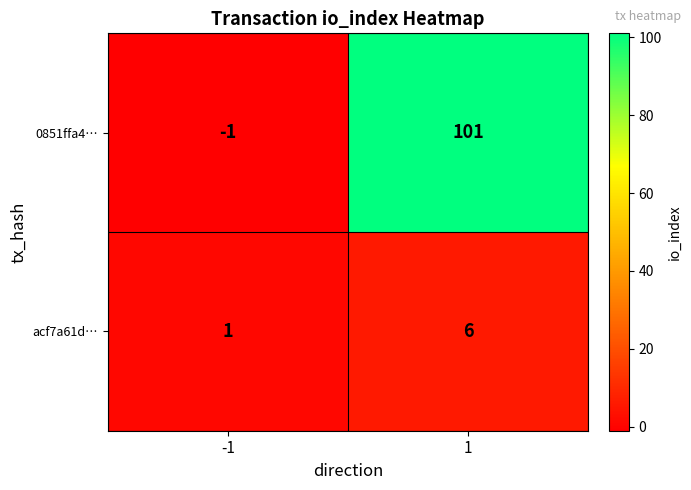

What is the average value of the 0851ffa4… series?

50